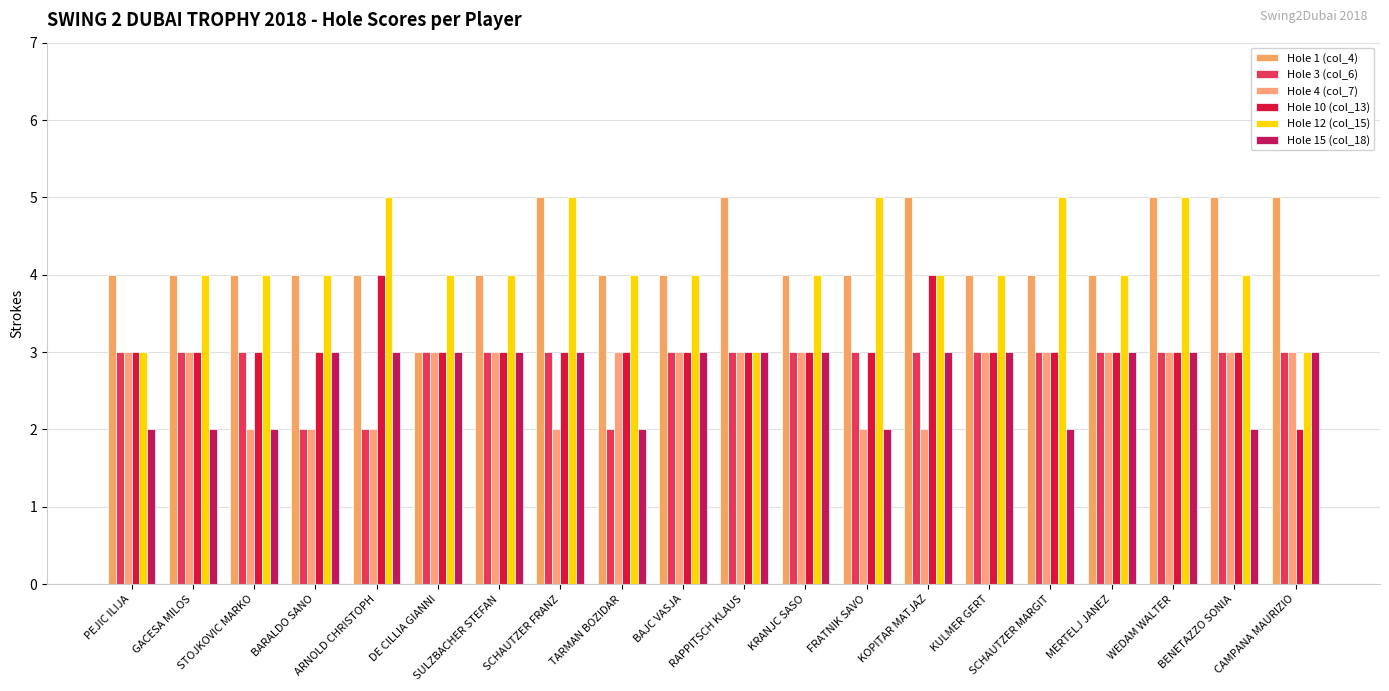

What is the difference between the highest and lowest values at BARALDO SANO?

2